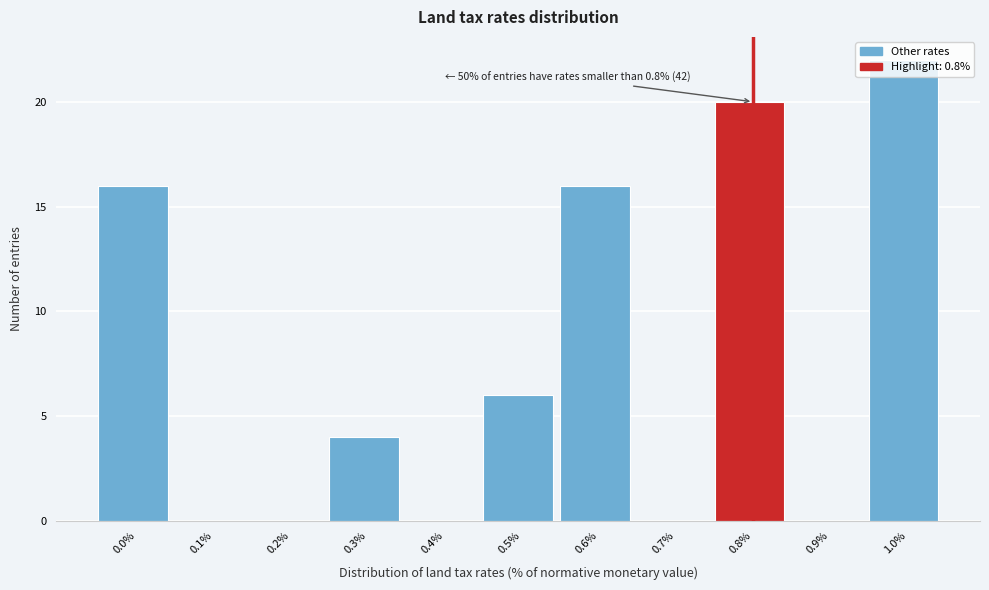

What is the sum of all values?

84